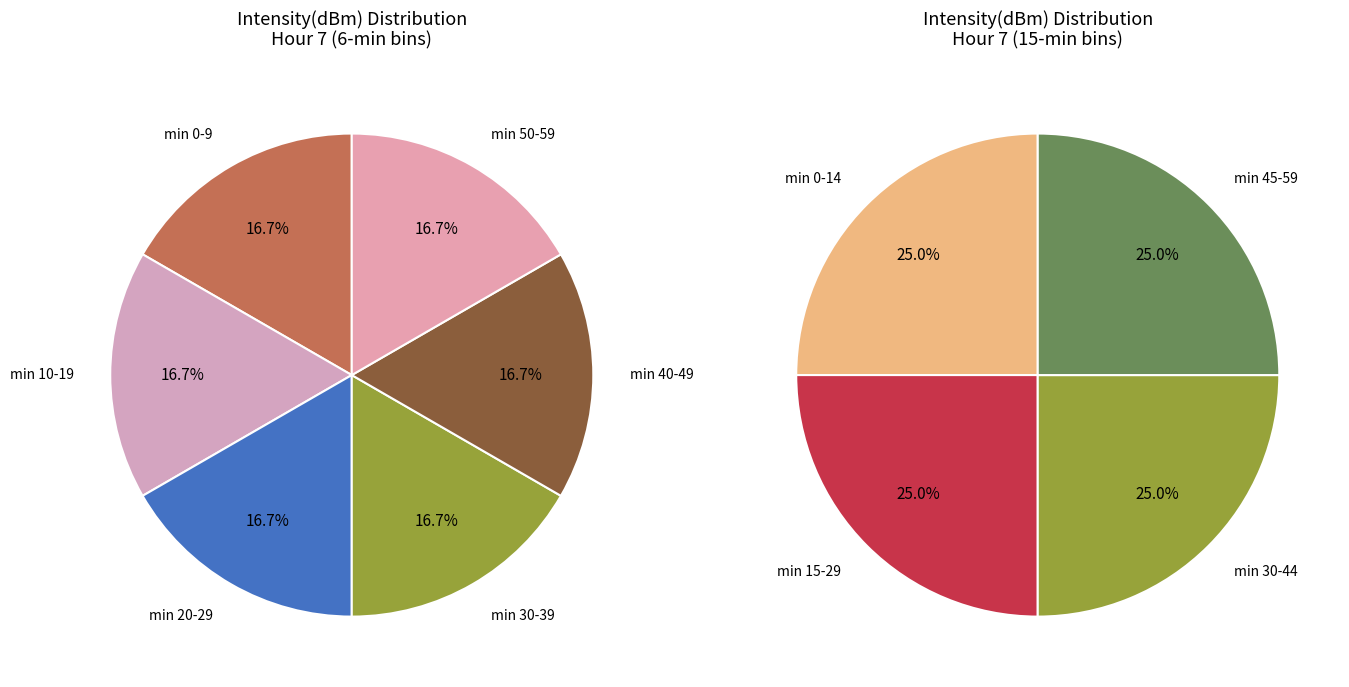

Which slice is the largest?

minute 0